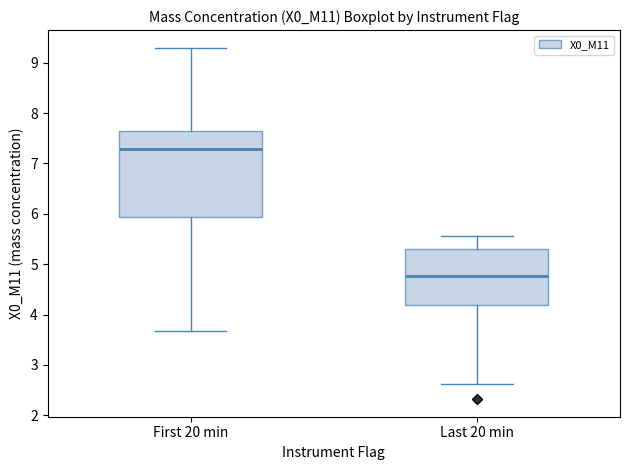

Reading left to right, read every box against the y-axis: the position of its median line, the range the box covers, and the ends of its whiskers. The values are not printed on the chart, so give them approximately, as read against the axis.

First 20 min: median 7.3, box 5.9 to 7.6, whiskers 3.7 to 9.3
Last 20 min: median 4.8, box 4.2 to 5.3, whiskers 2.6 to 5.6